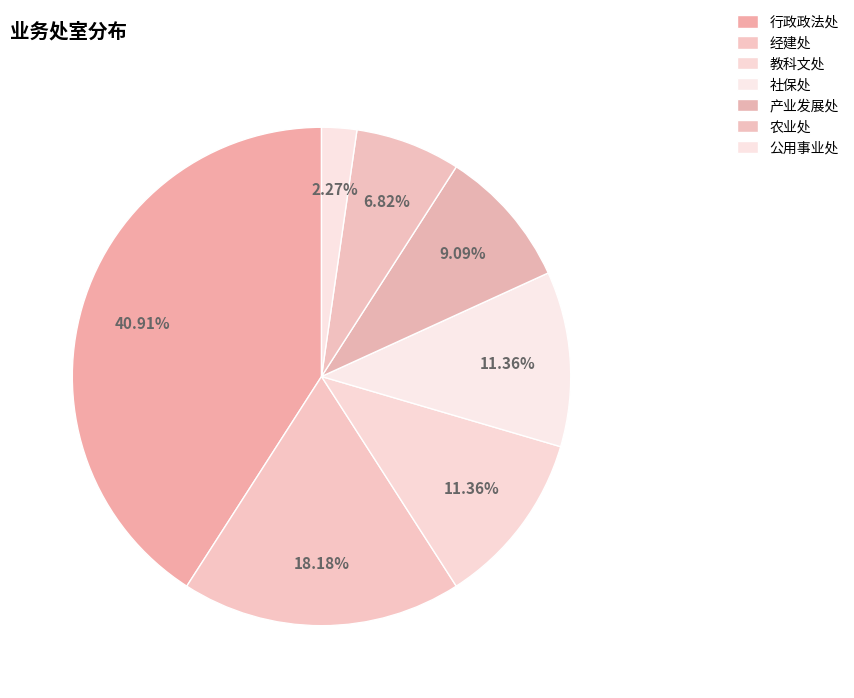

Count the number of slices in the pie.

7